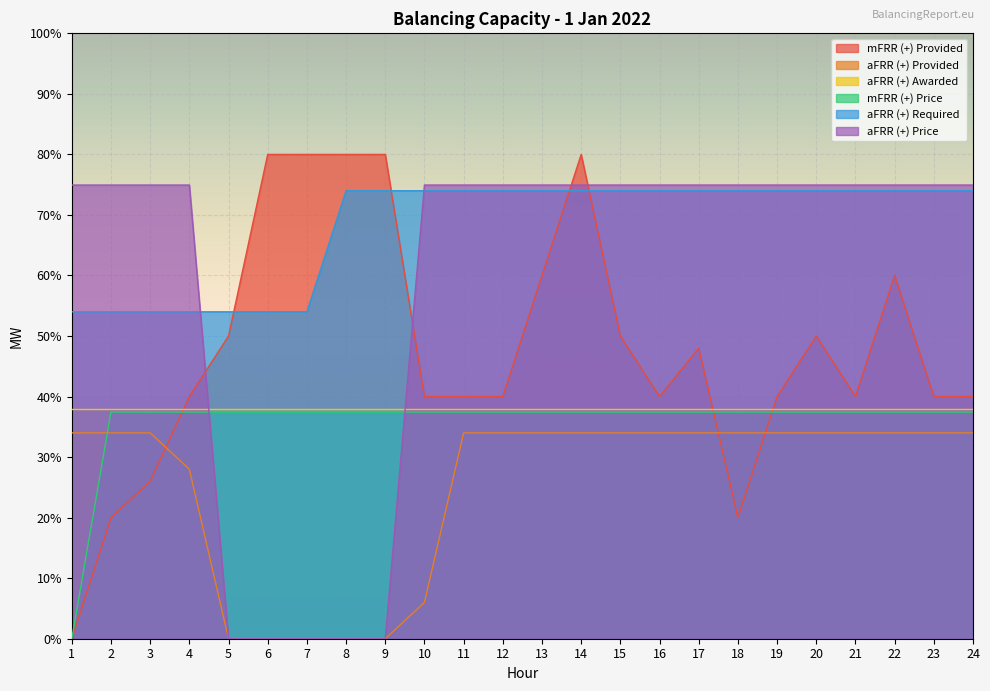

List the labels in order of mFRR (+) Provided value, smallest first.

1, 2, 18, 3, 4, 10, 11, 12, 16, 19, 21, 23, 24, 17, 5, 15, 20, 13, 22, 6, 7, 8, 9, 14